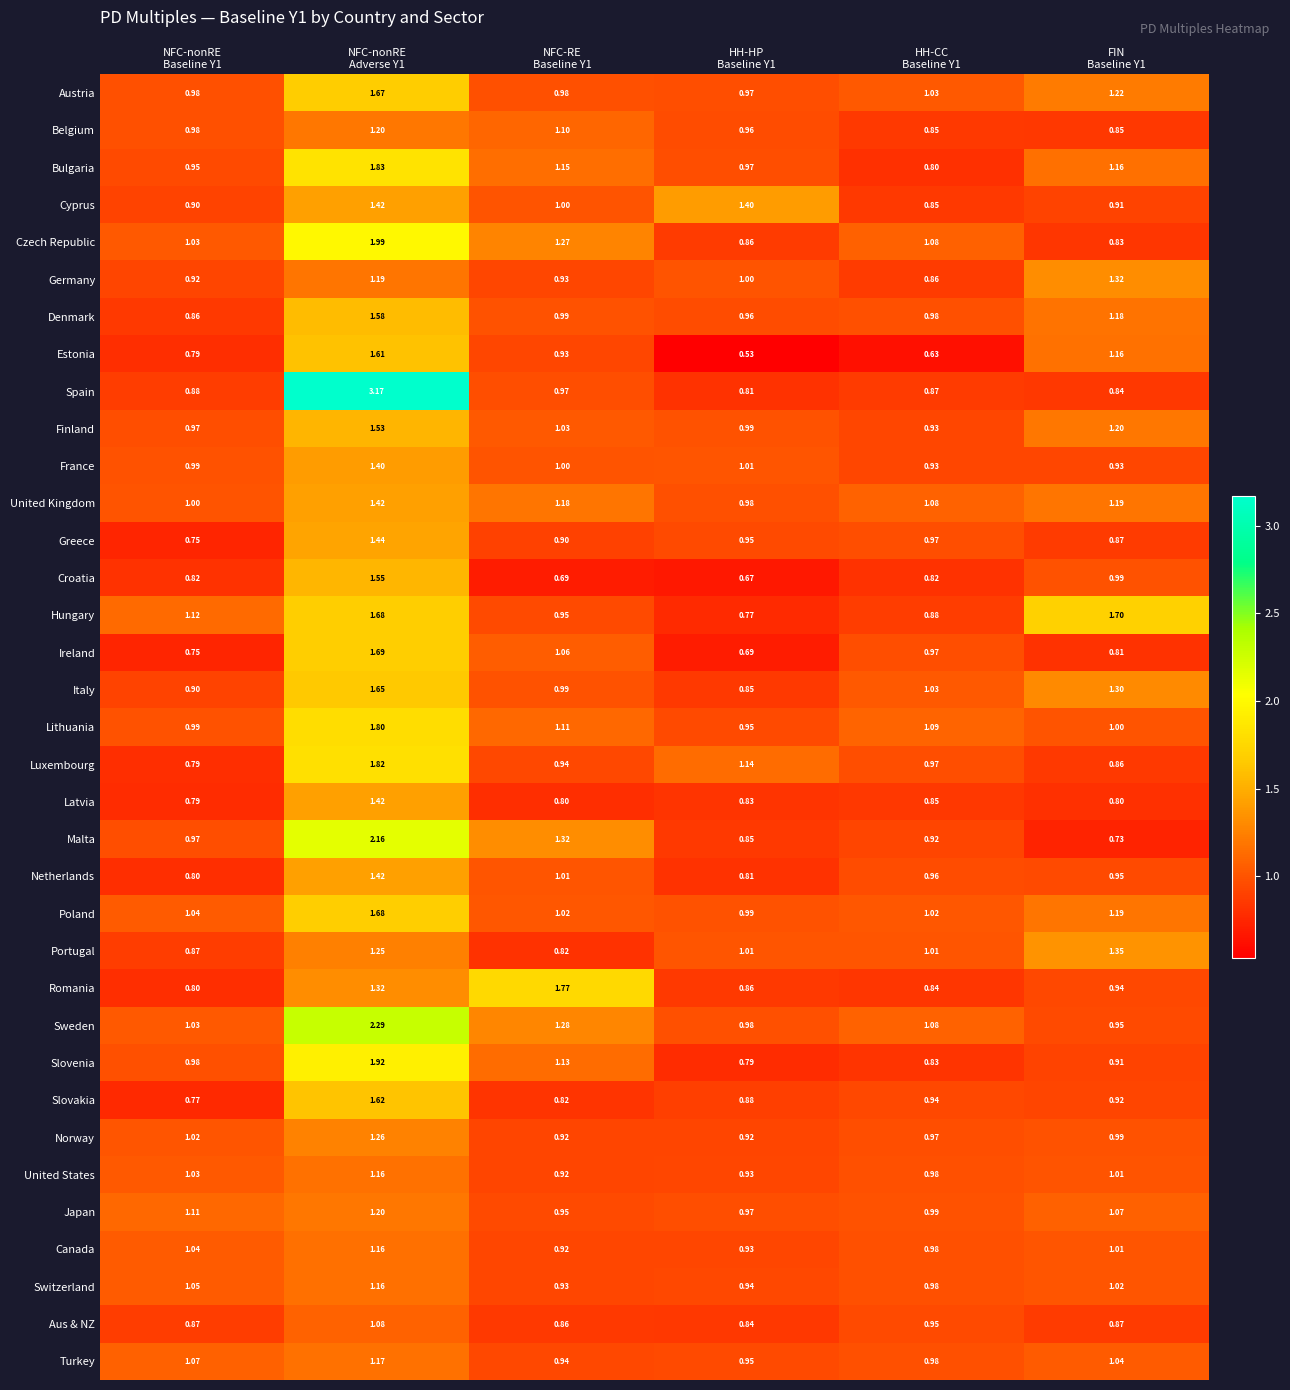

Which series has the widest spread of values?

Spain